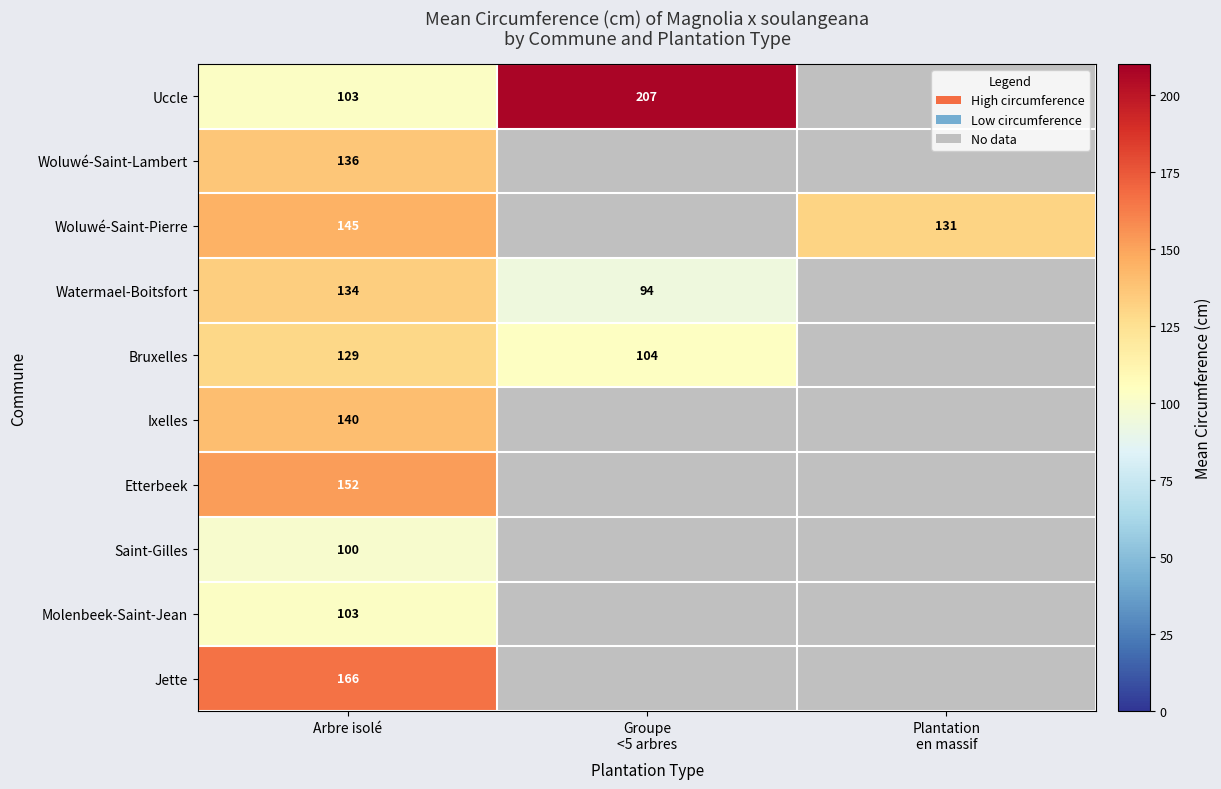

What is the difference between the highest and lowest values at Arbre isolé?

66